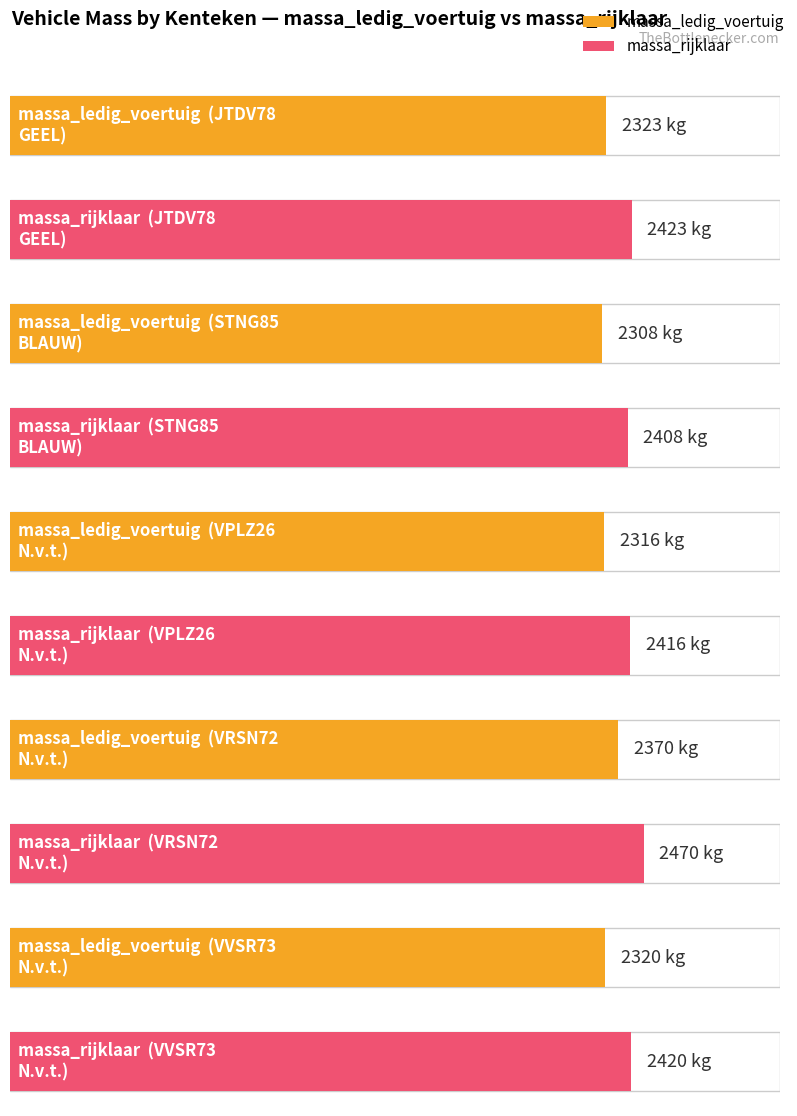

Reading right to left, list all the values displayed in this chart.

massa_ledig_voertuig: 2320	2370	2316	2308	2323
massa_rijklaar: 2420	2470	2416	2408	2423